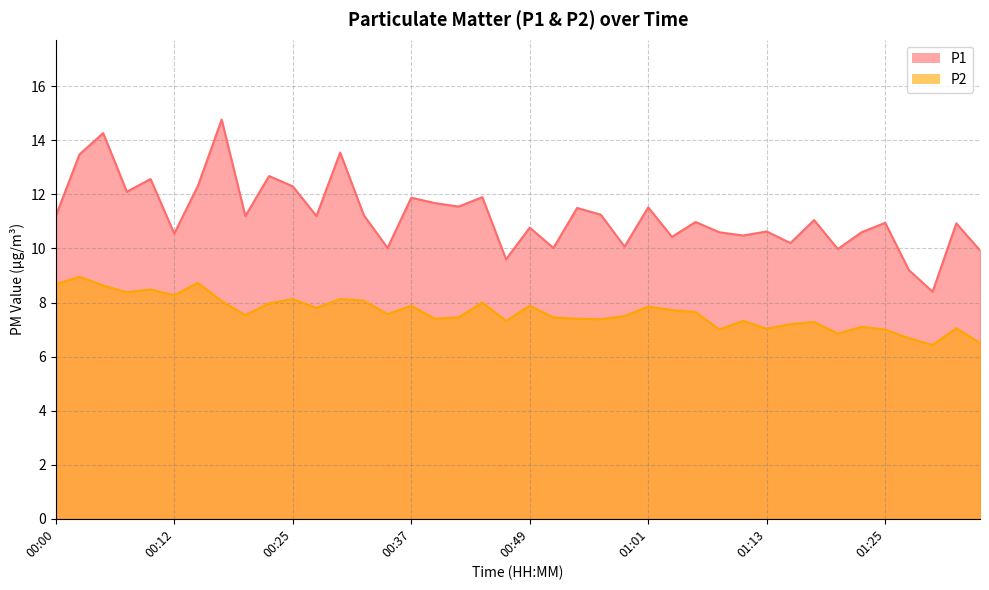

The P2 series shows 11.6 at 01:21. True or false?

False